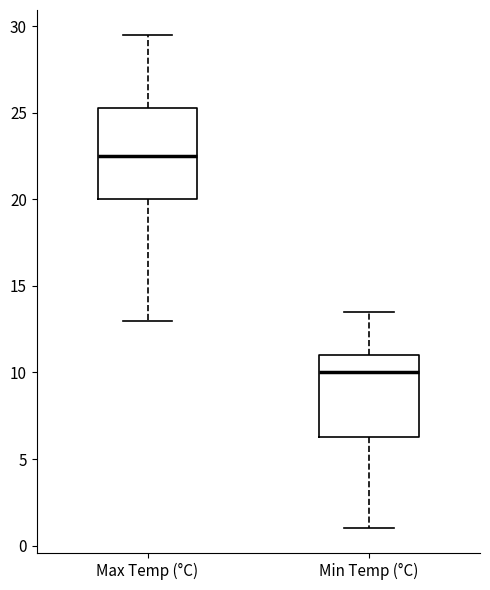

Which box is the tallest, from its lower edge to its upper edge?

Max Temp (°C)